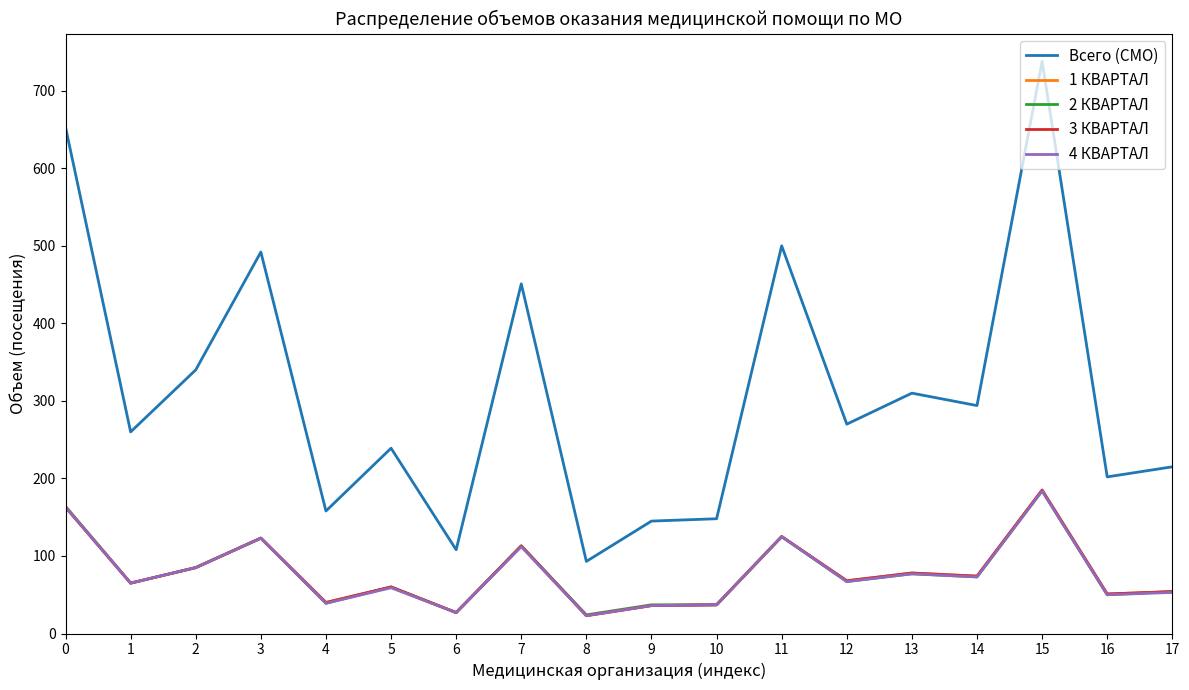

The value of 1 КВАРТАЛ at 6 is 39. True or false?

False